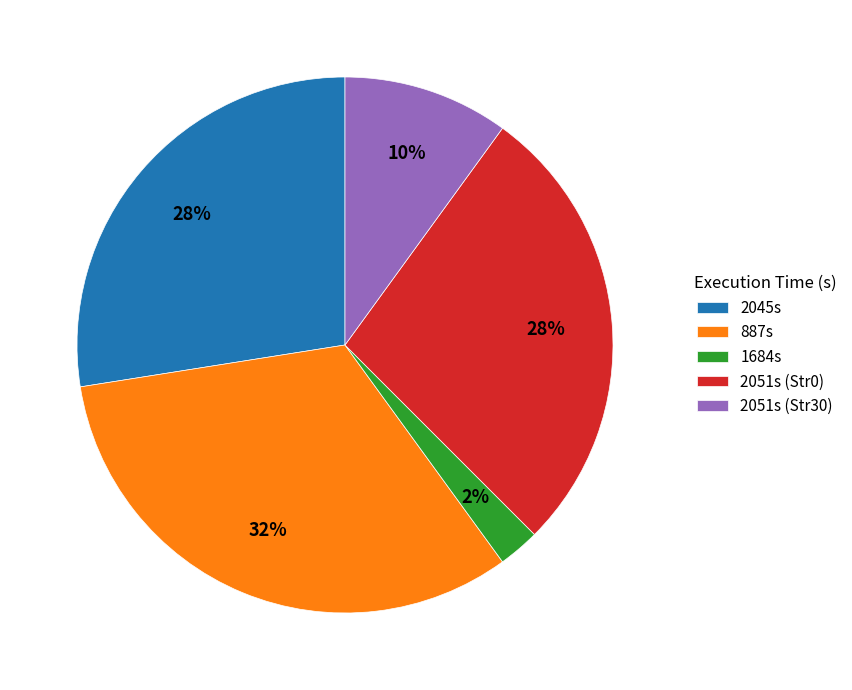

Which has a higher value, 887s or 2045s?

887s